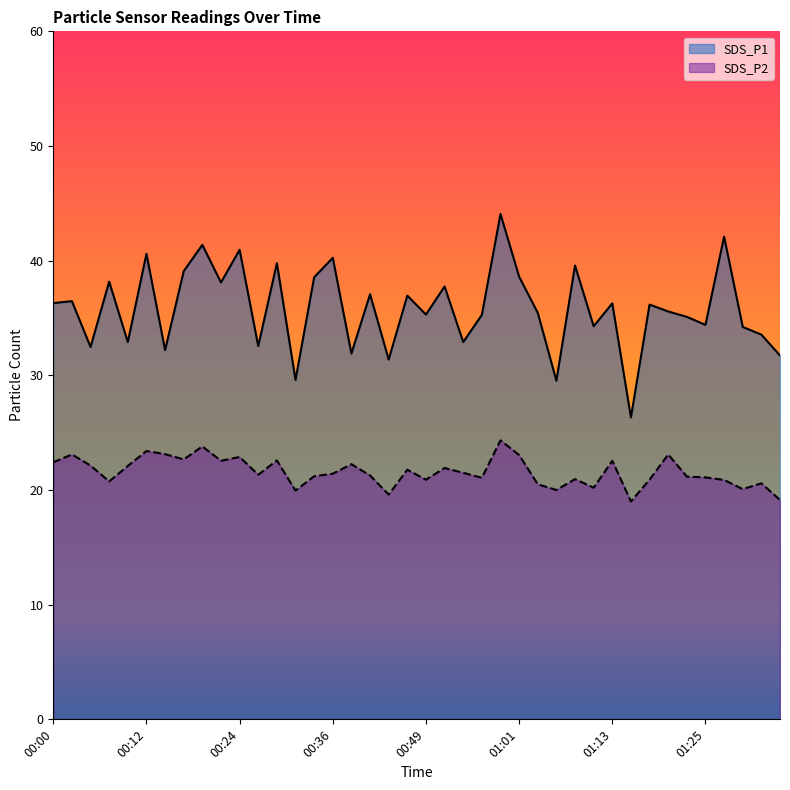

Reading left to right, extract all data points from this chart.

SDS_P1: 36.3	36.5	32.5	38.2	32.9	40.6	32.2	39.1	41.4	38.1	41.0	32.5	39.8	29.6	38.5	40.2	31.9	37.1	31.4	37.0	35.3	37.8	32.9	35.3	44.1	38.6	35.5	29.5	39.6	34.3	36.3	26.3	36.2	35.6	35.1	34.4	42.1	34.2	33.5	31.7
SDS_P2: 22.4	23.1	22.1	20.8	22.1	23.4	23.1	22.7	23.8	22.6	22.9	21.3	22.6	19.9	21.2	21.4	22.2	21.3	19.6	21.8	20.9	21.9	21.5	21.1	24.3	23.1	20.5	20.0	20.9	20.2	22.6	19.0	20.9	23.1	21.2	21.1	20.9	20.1	20.6	19.1